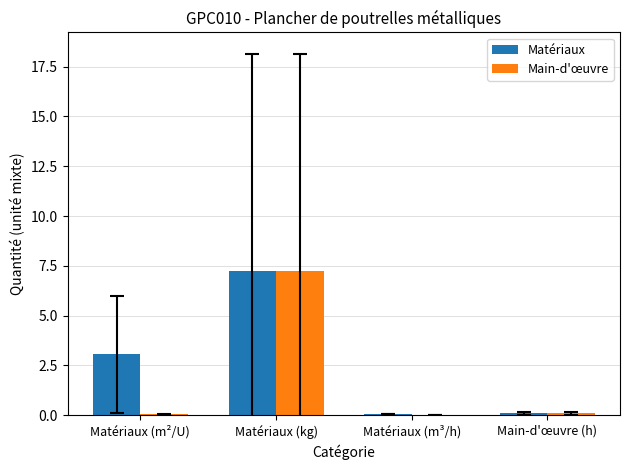

Are the bars horizontal?

No